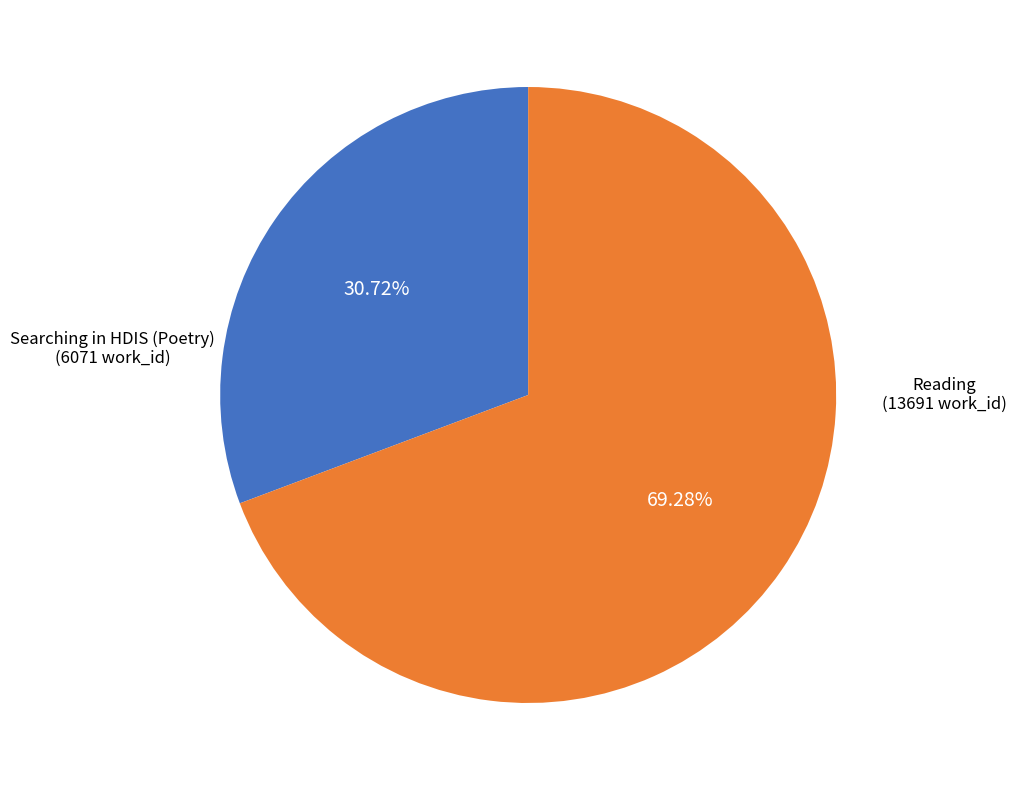

Is there any slice that represents more than half of the pie?

Yes